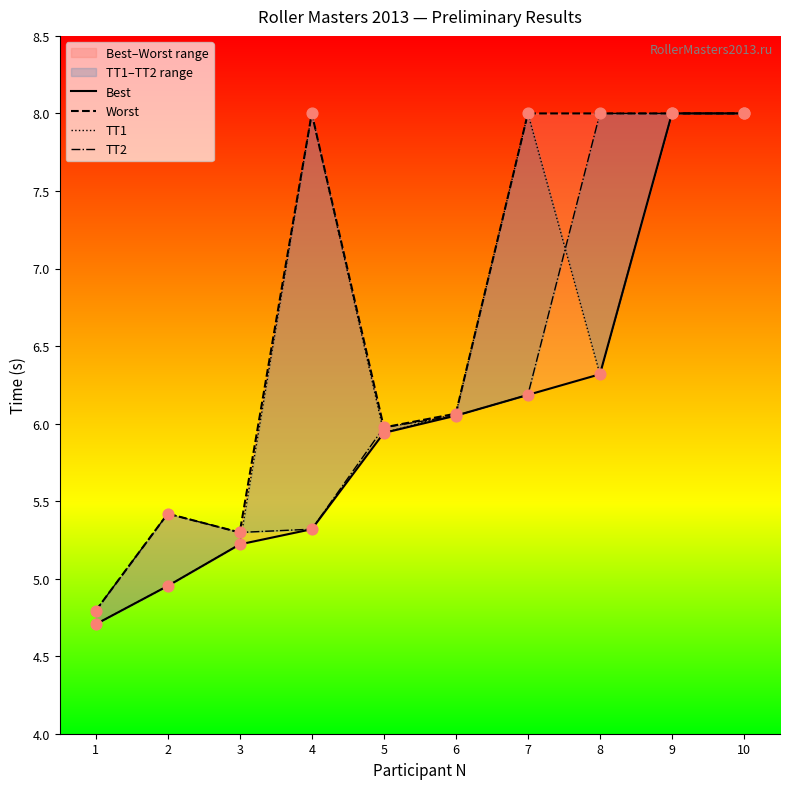

Which series has the largest total across all categories?

Worst